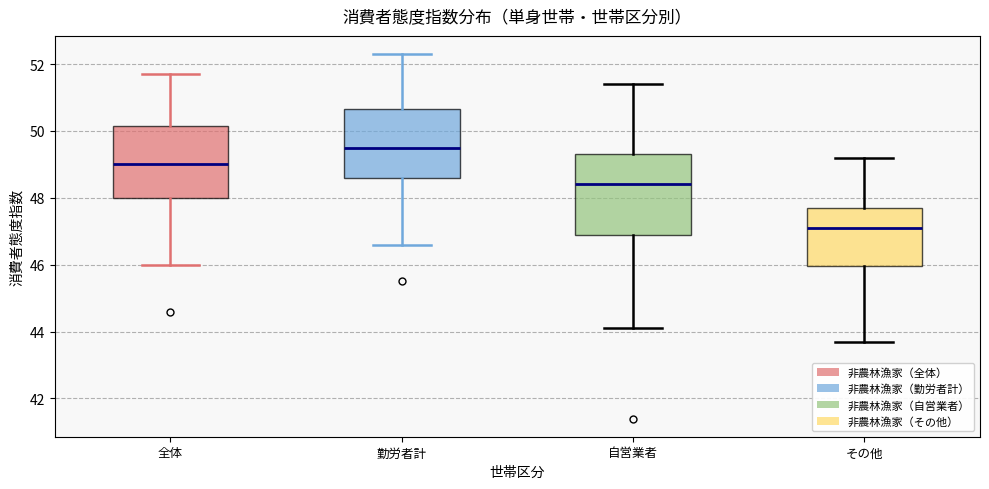

Where does the median line of the box for 全体 sit on the y-axis? The values are not printed on the chart, so give them approximately, as read against the axis.

49.0